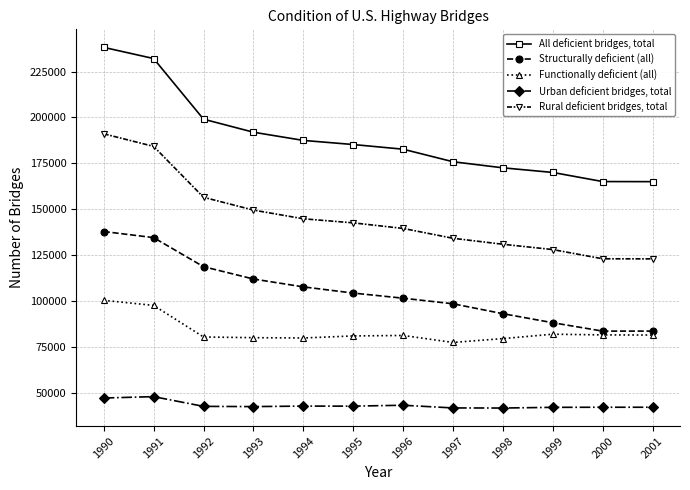

What is the sum of the Functionally deficient (all) values at 2001 and 1995?

162389